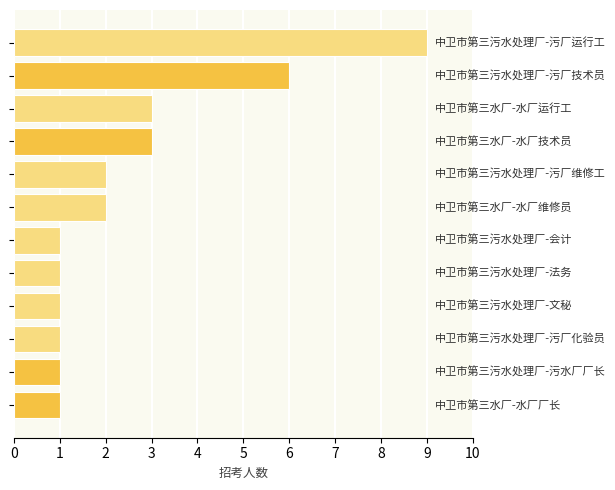

What is the difference between the second highest and minimum values?

5